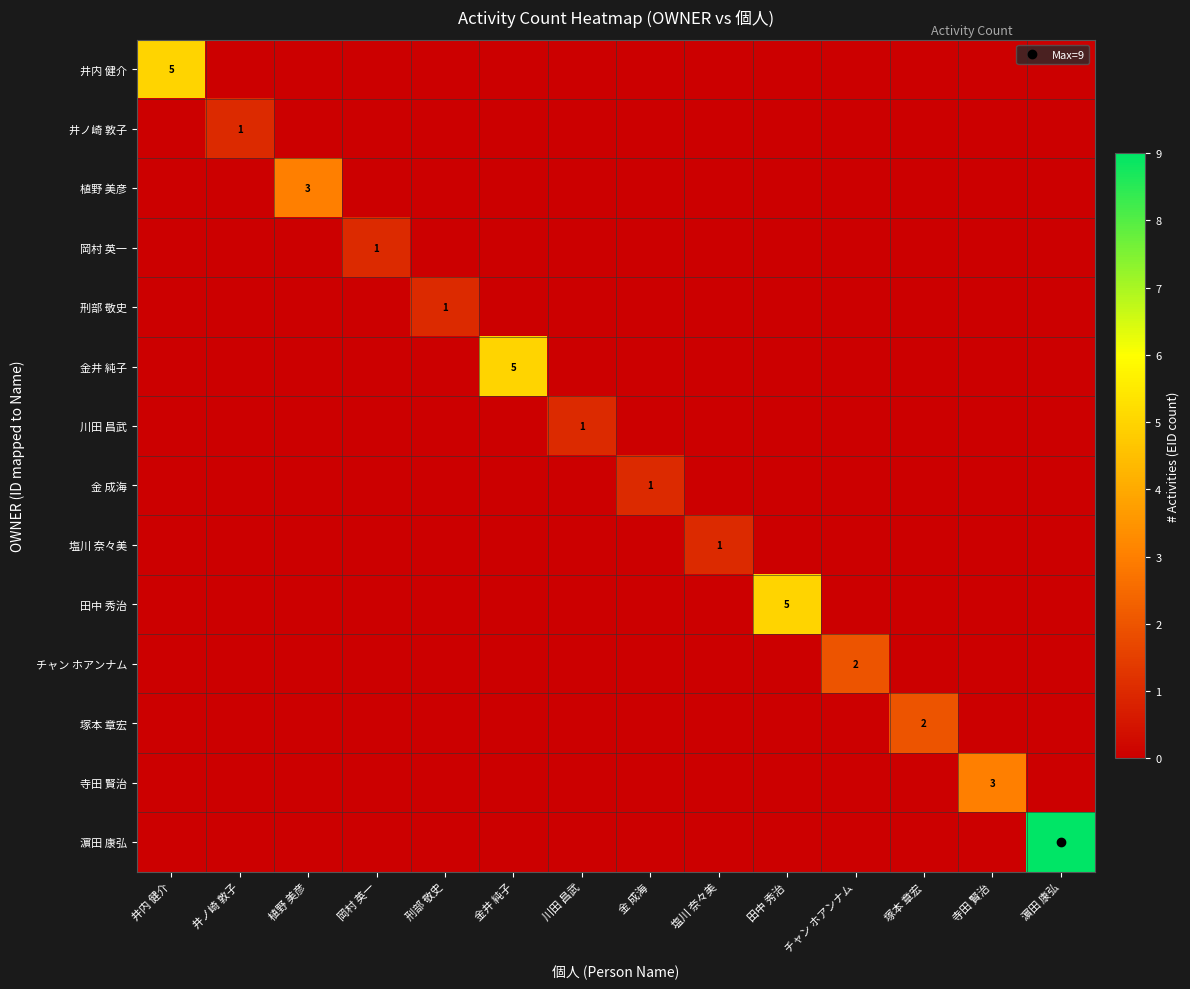

At how many categories does at least one series exceed 5?

1